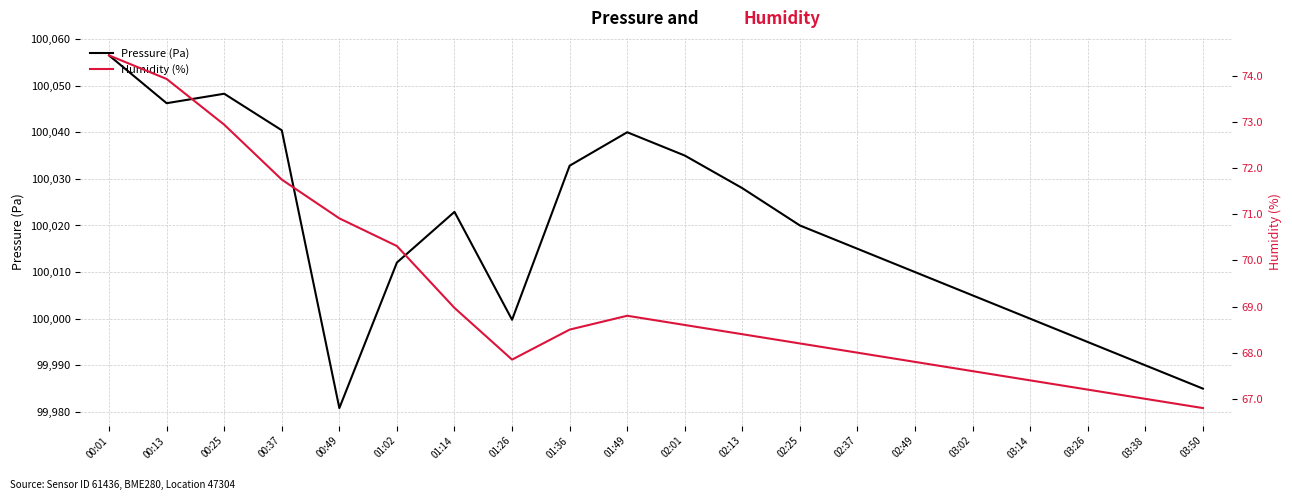

At which label does humidity first exceed 68?

00:01